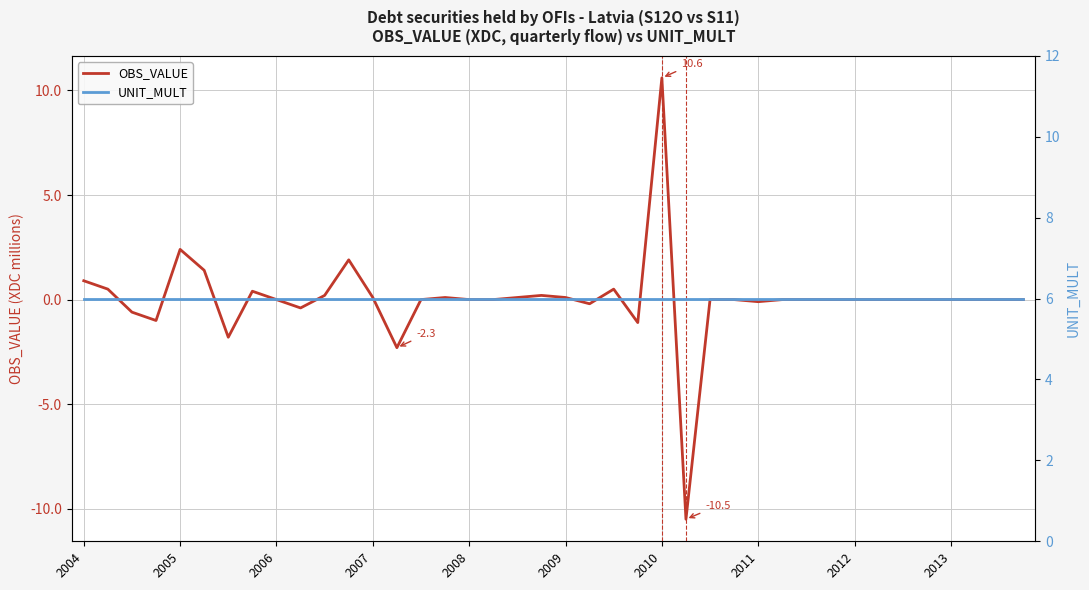

What is the highest value of the OBS_VALUE series?

10.6